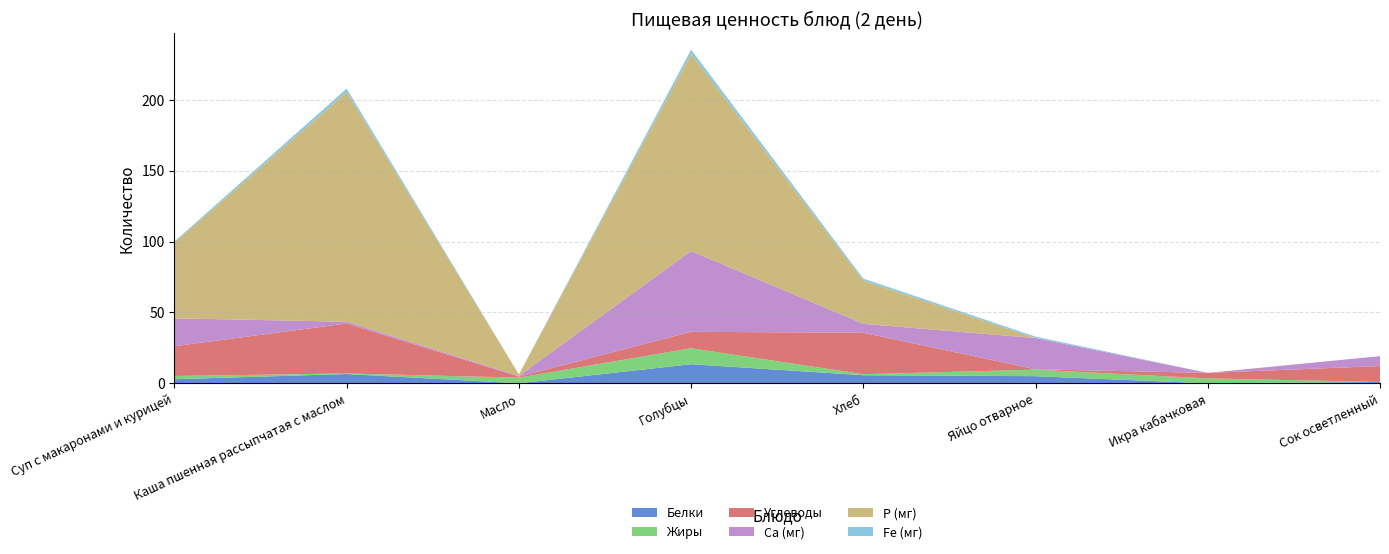

Reading right to left, extract all data points from this chart.

Белки: 1.0	0.0	5.1	5.8	13.5	0.1	6.6	2.9
Жиры: 0.0	3.5	4.6	0.7	11.3	4.0	0.4	2.3
Углеводы: 11.2	3.9	0.3	29.2	11.6	0.8	35.3	21.0
Са (мг): 7.0	0.0	22.0	6.3	57.0	0.5	1.2	19.7
Р (мг): 0.0	0.0	0.0	30.5	139.0	1.0	162.0	53.3
Fe (мг): 0.0	0.0	1.0	1.4	3.0	0.0	2.4	0.9